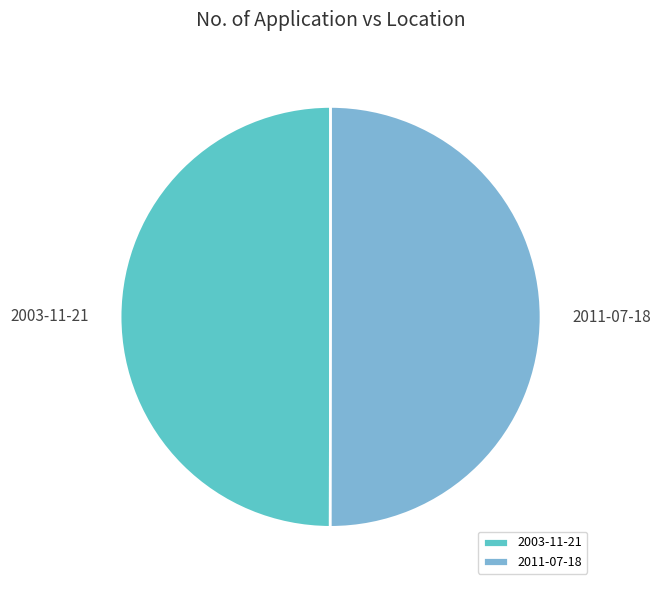

Is the sum of 2011-07-18 and 2003-11-21 greater than half?

Yes